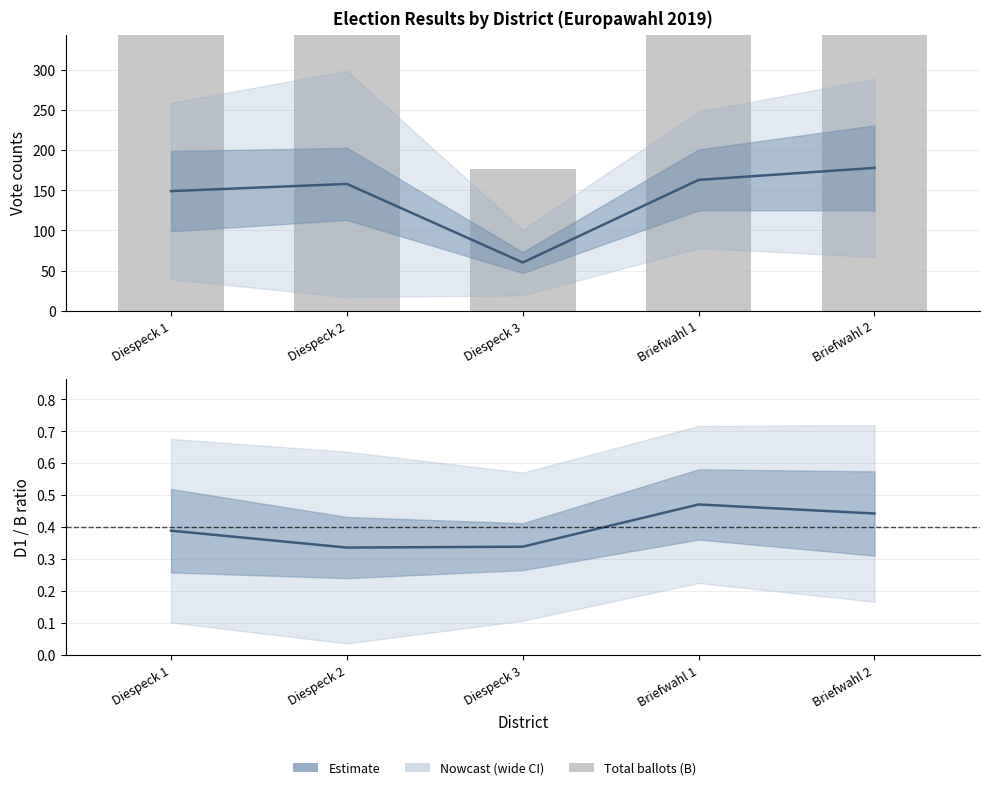

Which series has the widest spread of values?

B (total ballots)